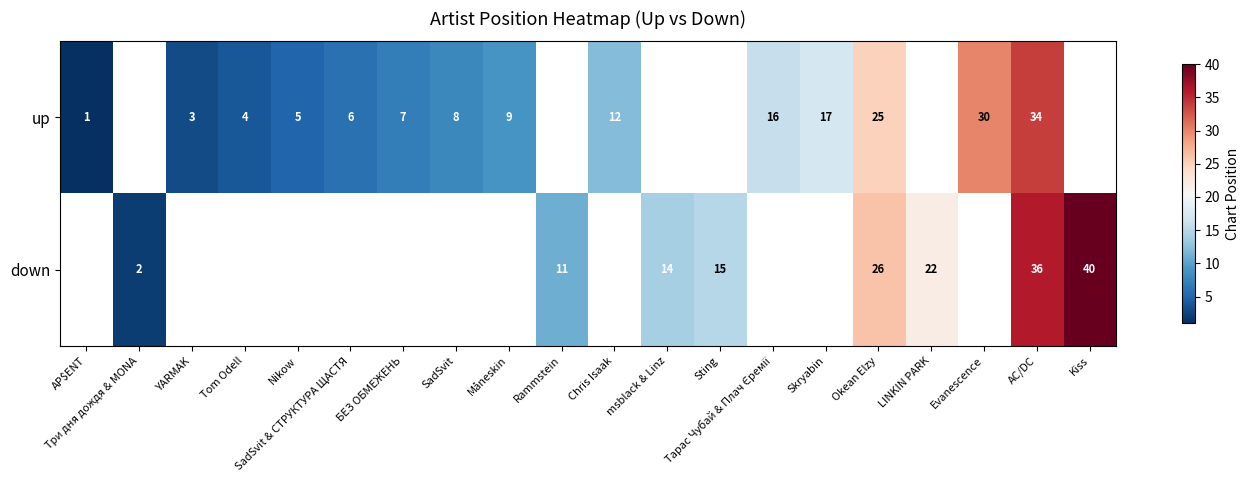

Is it true that down equals 20.6 at AC/DC?

False